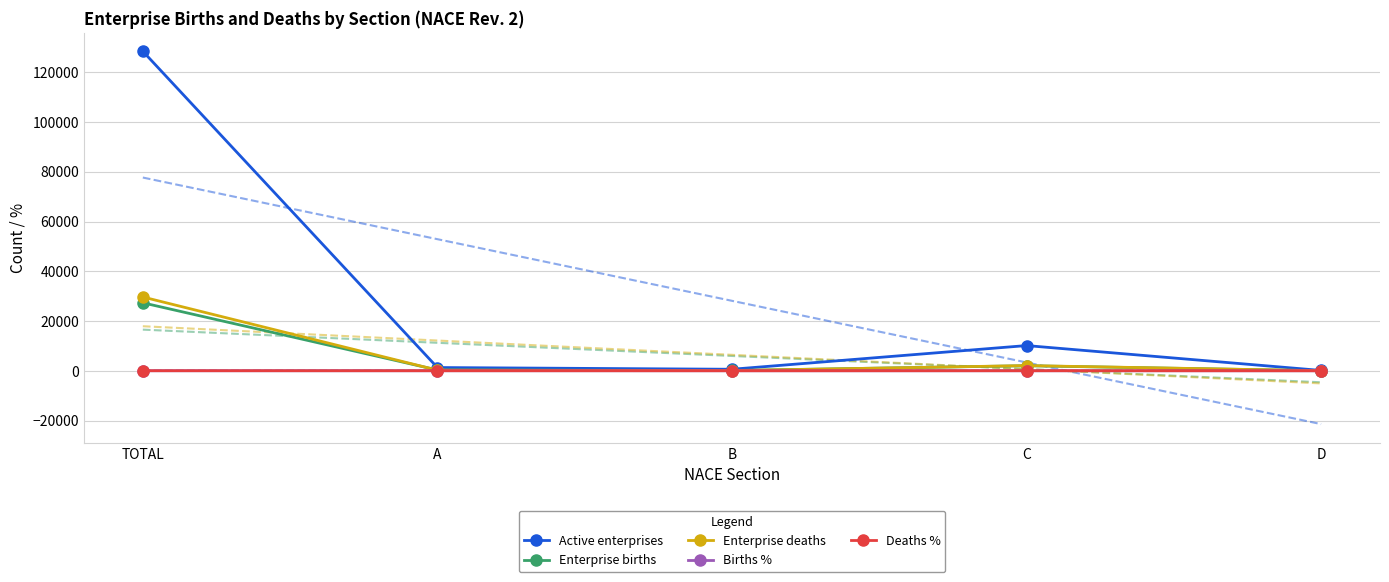

At which category is the sum across all series the highest?

TOTAL